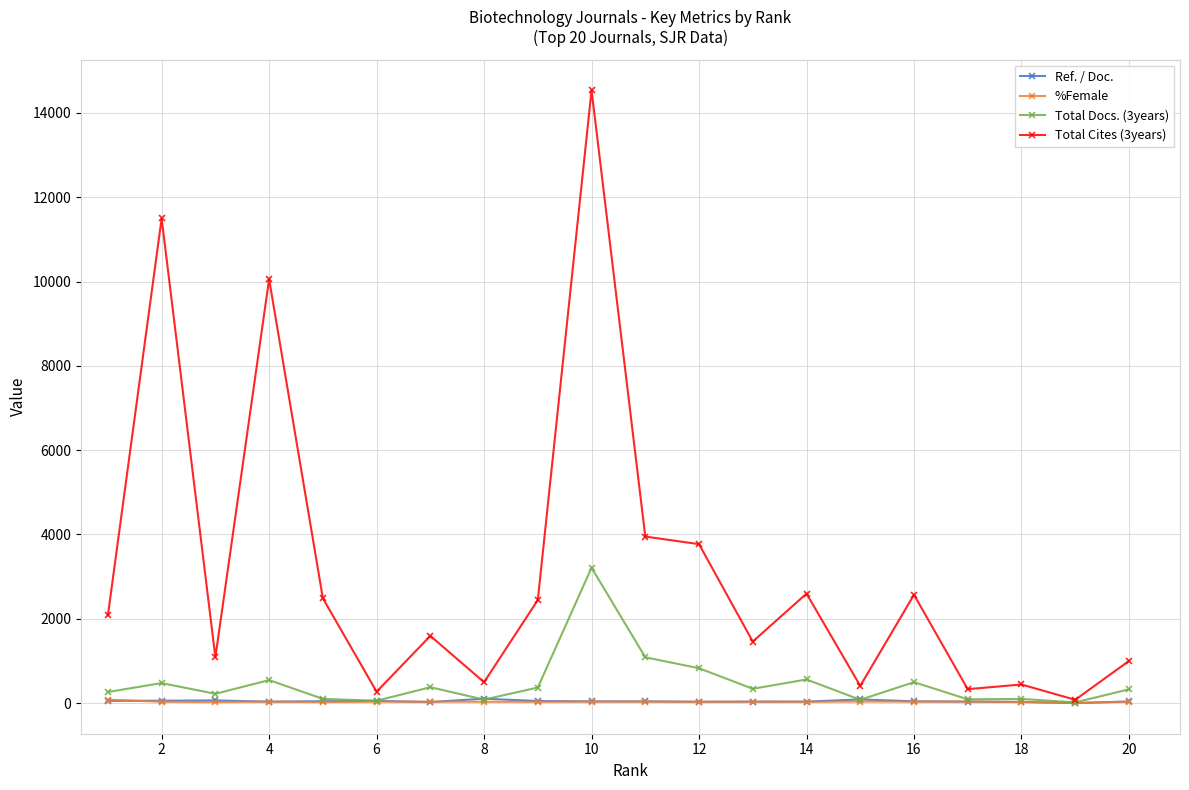

Does the chart display data point markers on the line(s)?

Yes